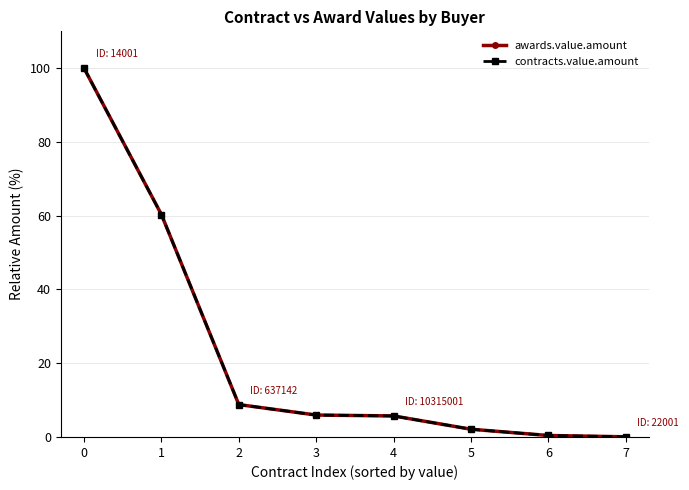

Does the chart have visible grid lines?

Yes